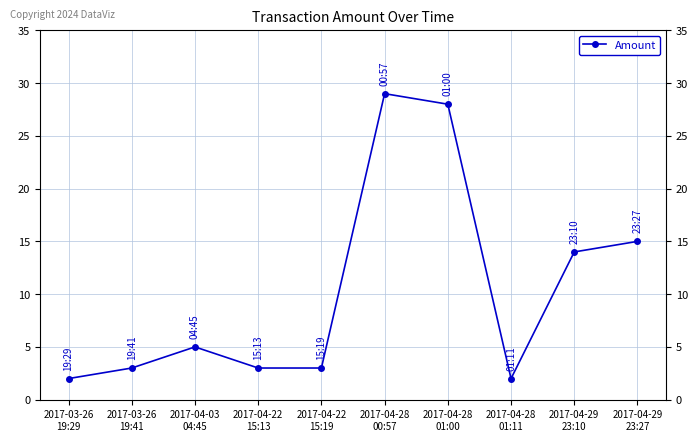

Reading left to right, extract all data points from this chart.

2017-03-26
19:29=2	2017-03-26
19:41=3	2017-04-03
04:45=5	2017-04-22
15:13=3	2017-04-22
15:19=3	2017-04-28
00:57=29	2017-04-28
01:00=28	2017-04-28
01:11=2	2017-04-29
23:10=14	2017-04-29
23:27=15